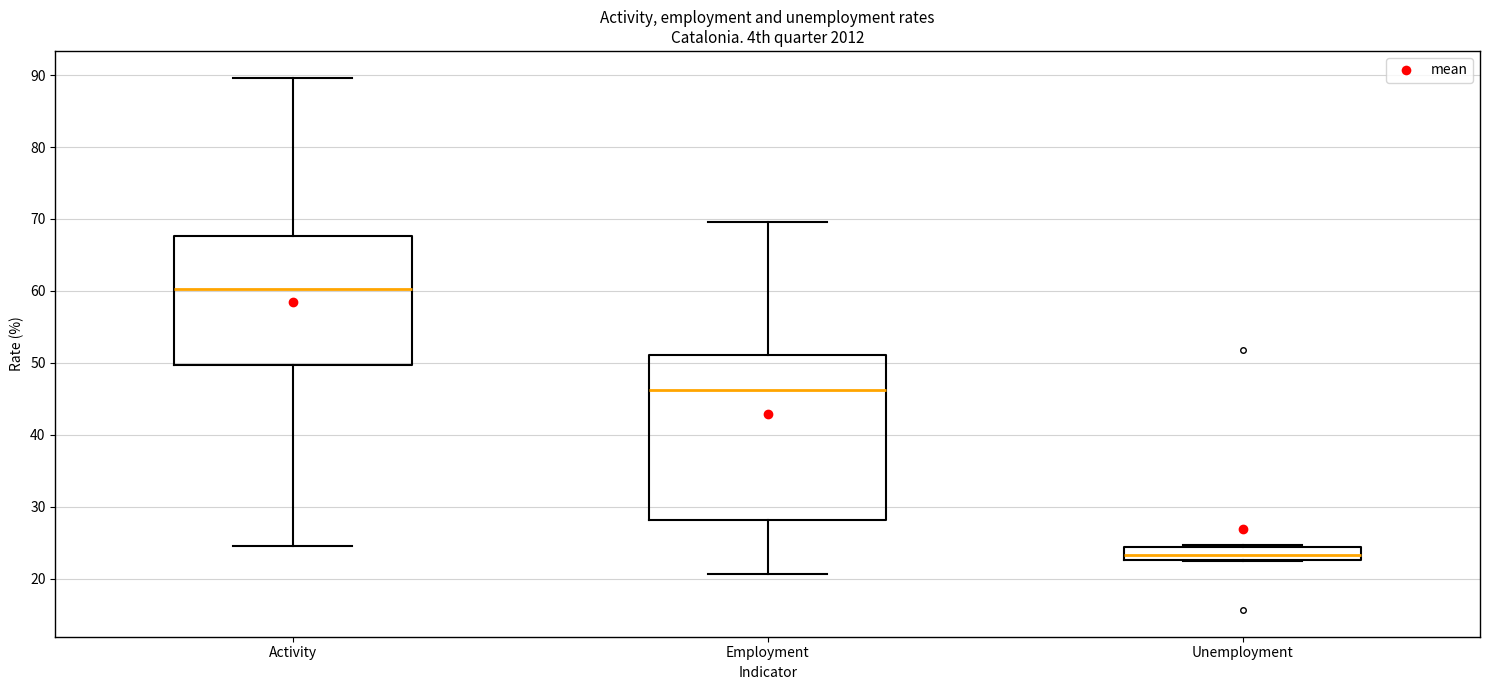

Which box is the tallest, from its lower edge to its upper edge?

Employment